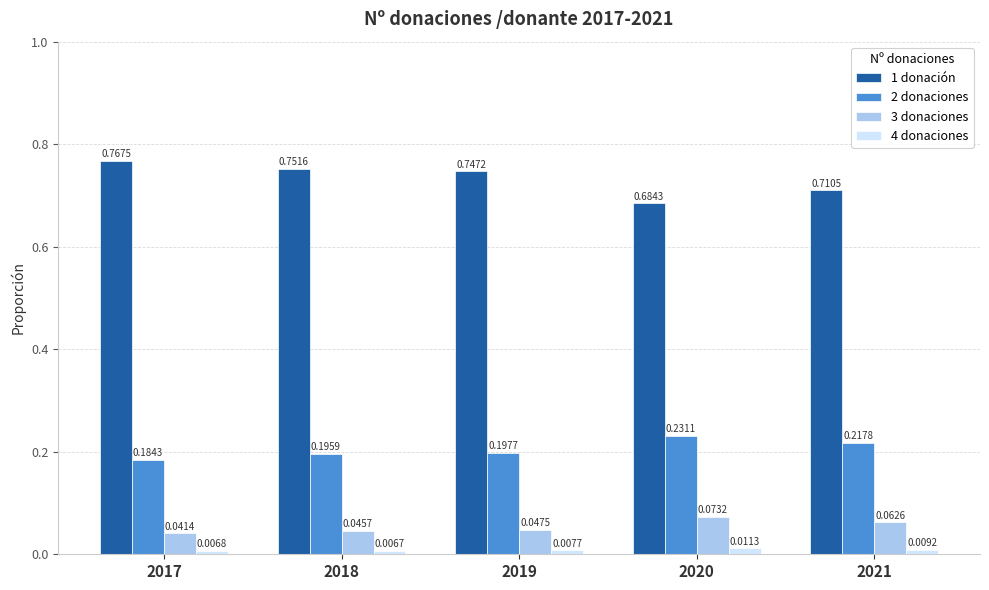

Between 2019 and 2020, which series saw the biggest shift?

1 donación